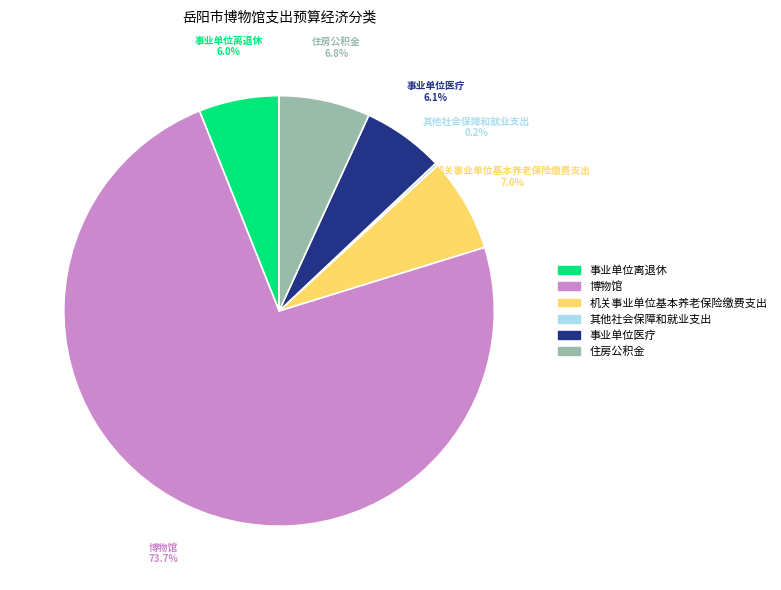

What portion of the pie excludes 住房公积金?

93.2%